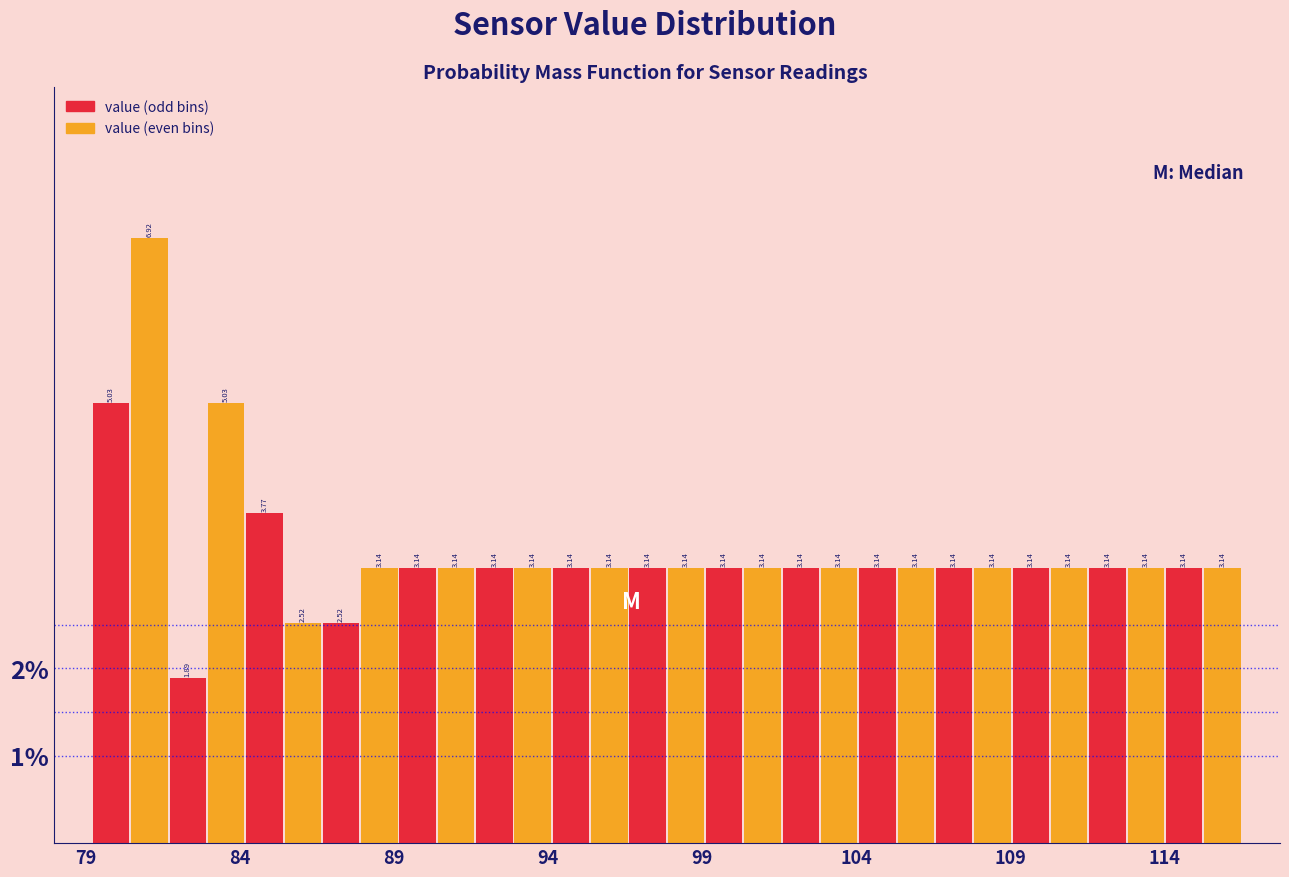

Around what value on the x-axis is the tallest bar? Give the approximate position of its centre, as read against the axis.

81.0